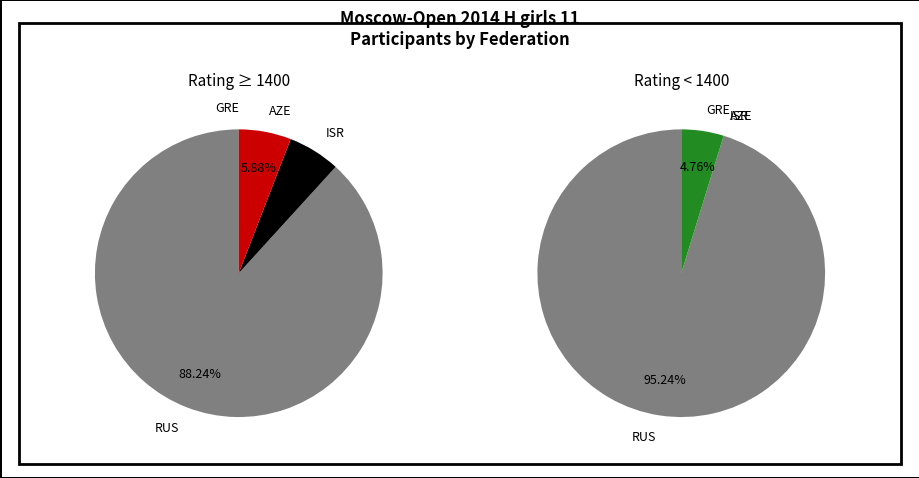

Which category has the smallest portion of the pie?

ISR